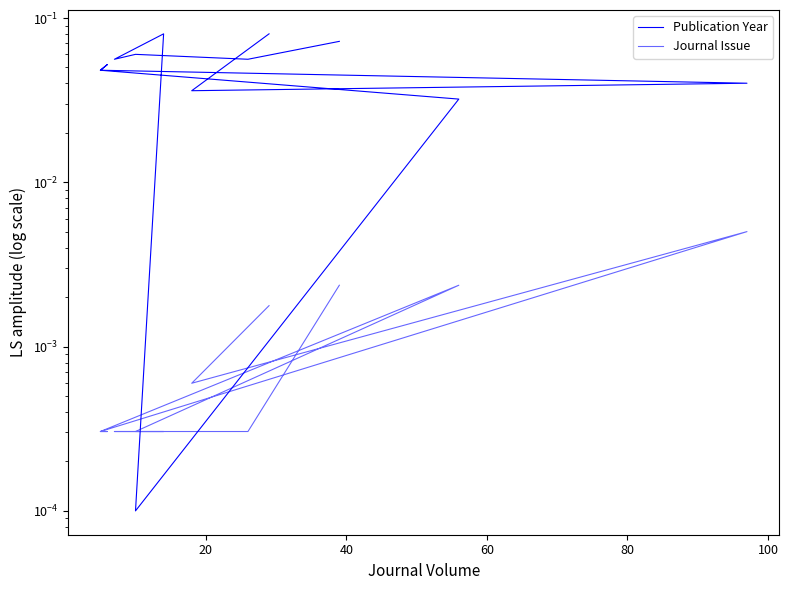

How many data points does each series have?

13